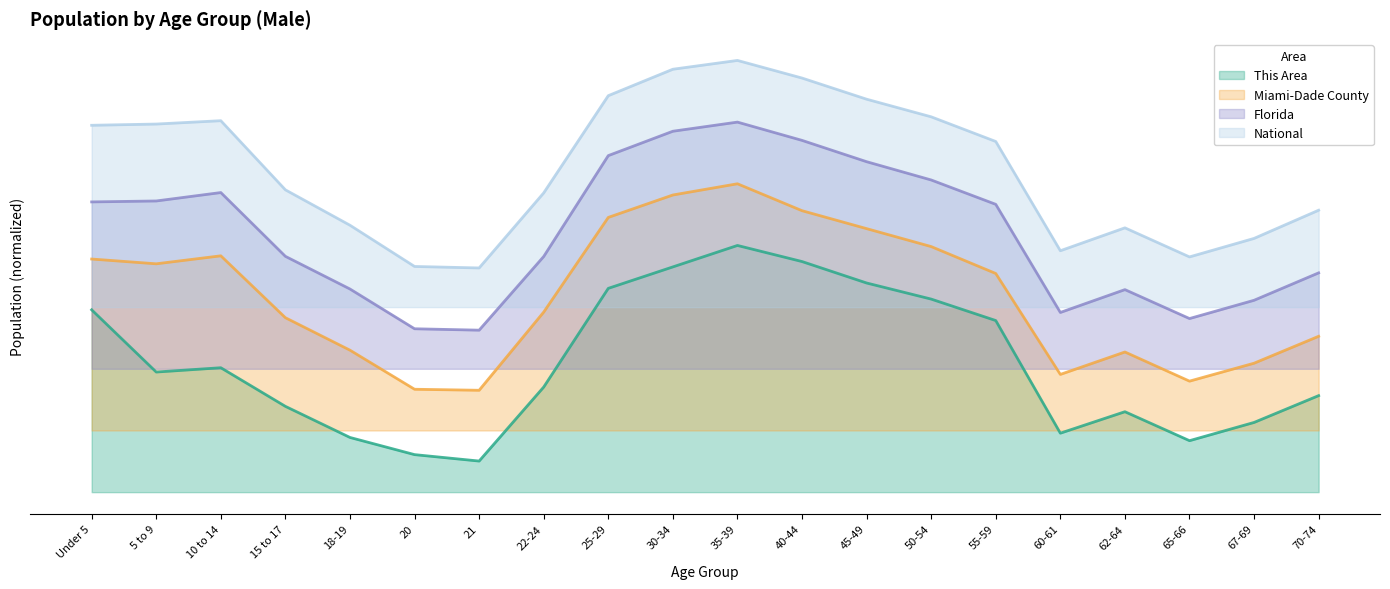

True or false: Miami-Dade County has a value of 0.7 at 21.

False